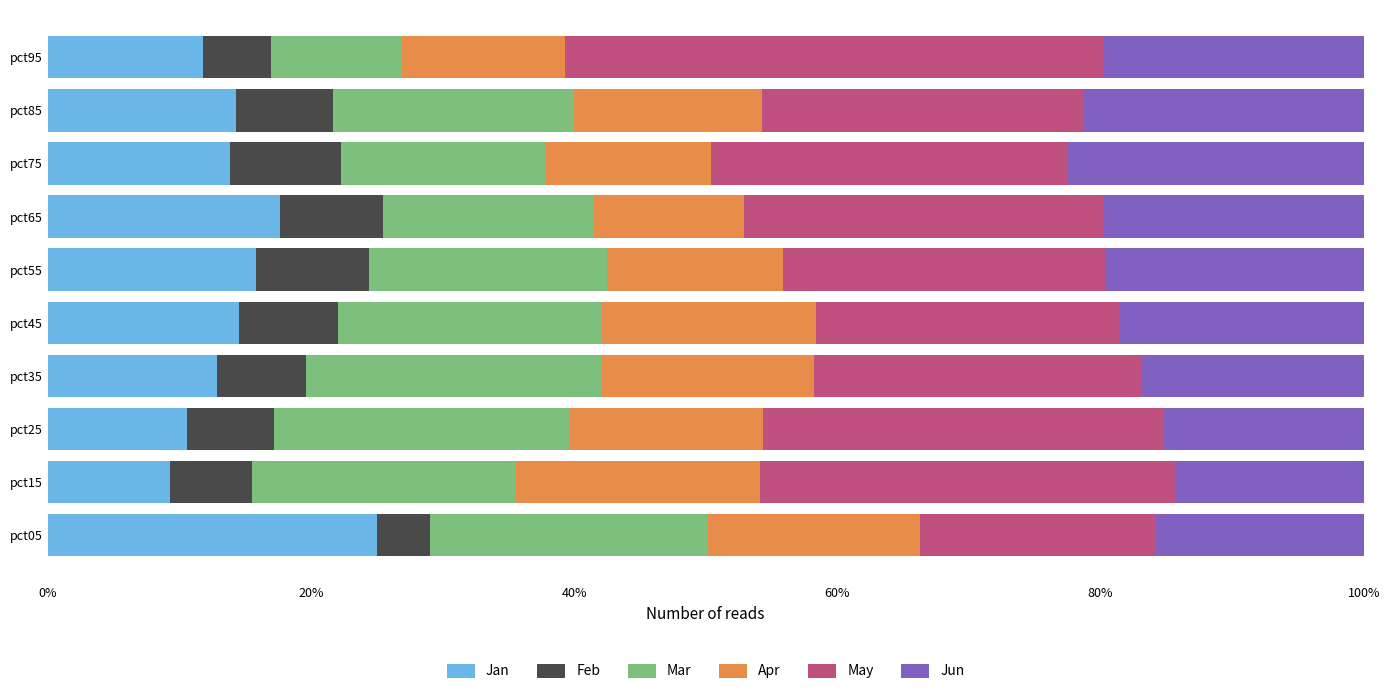

What is the average value of the Jan series?

14.6